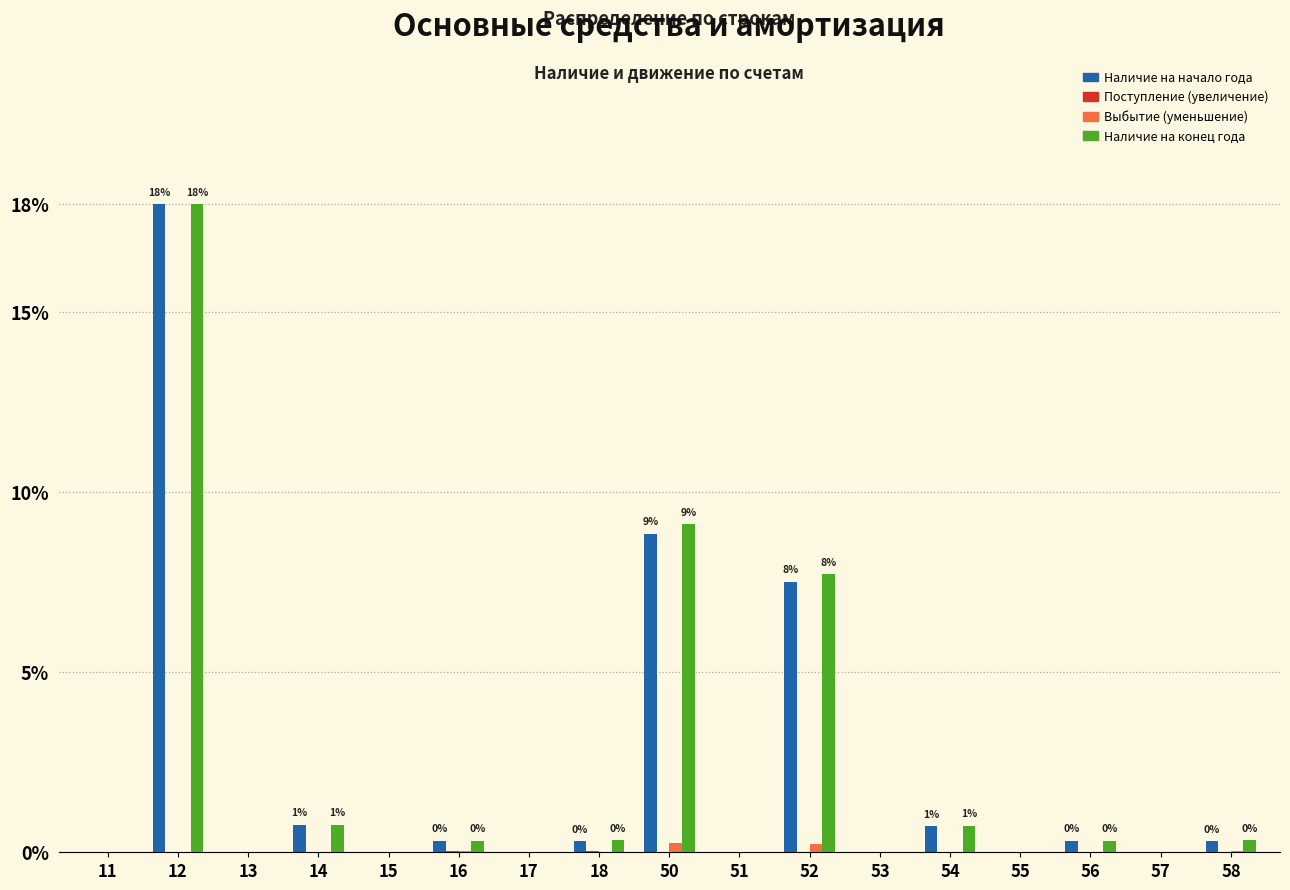

The Наличие на конец года series shows -8.8 at 17. True or false?

False